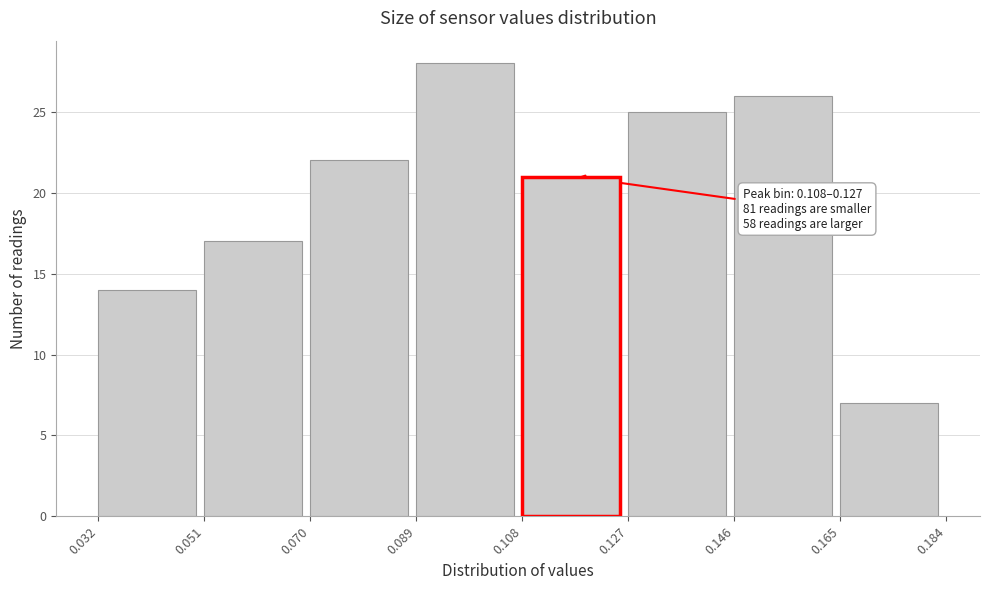

Which range on the x-axis has the tallest bar?

0.089 to 0.108